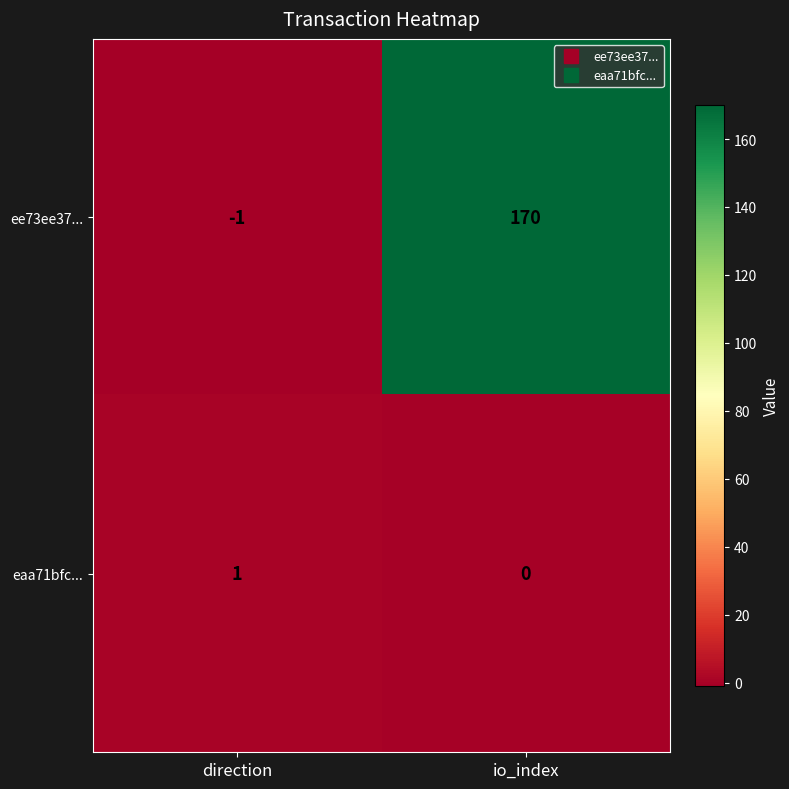

Which series has the largest total across all categories?

ee73ee37...